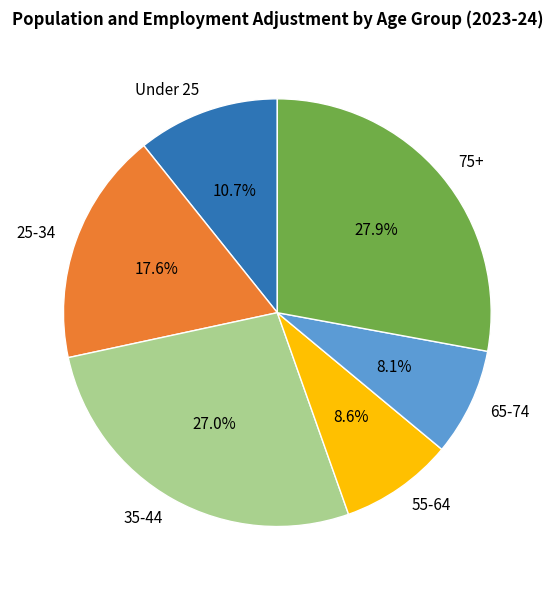

Count the number of slices in the pie.

6